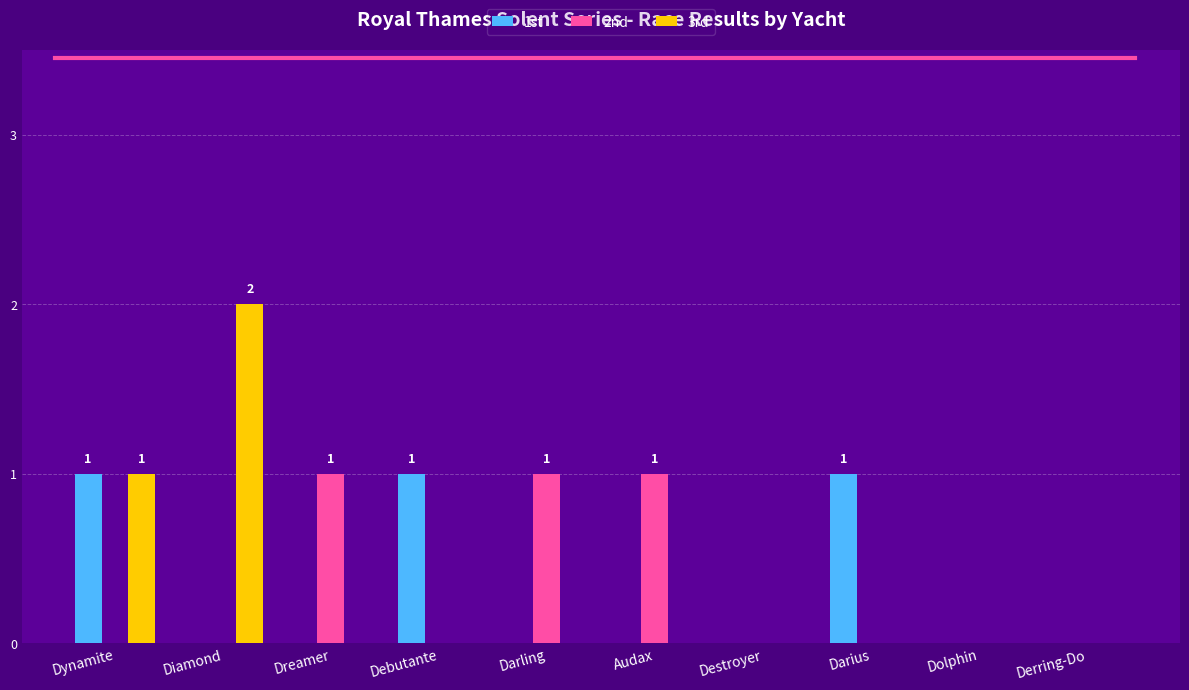

Between Darling and Dolphin, which series saw the biggest shift?

2nd